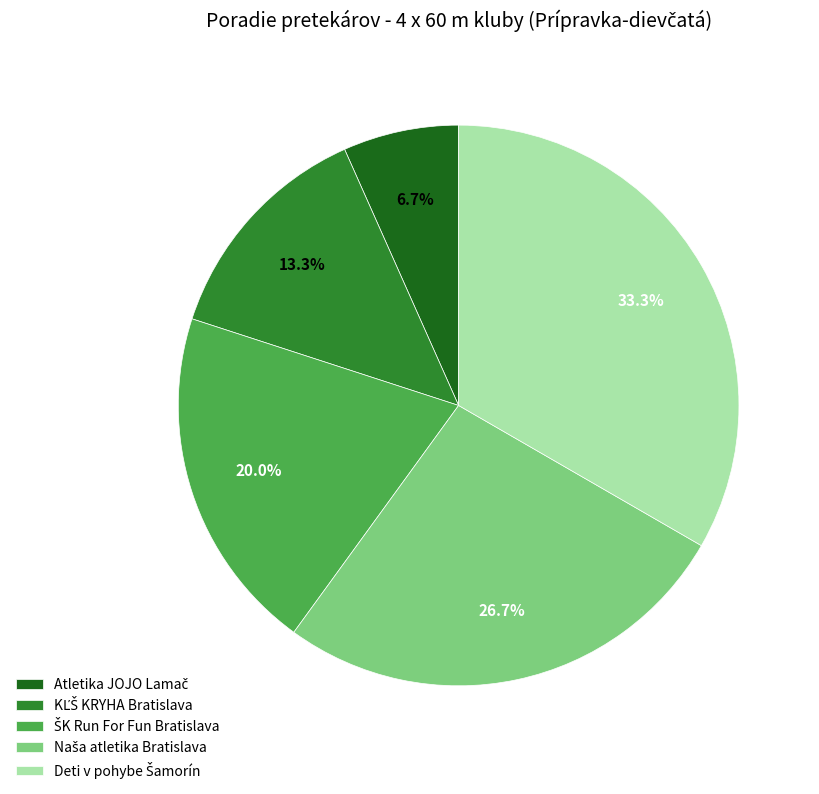

Does any single category account for the majority?

No